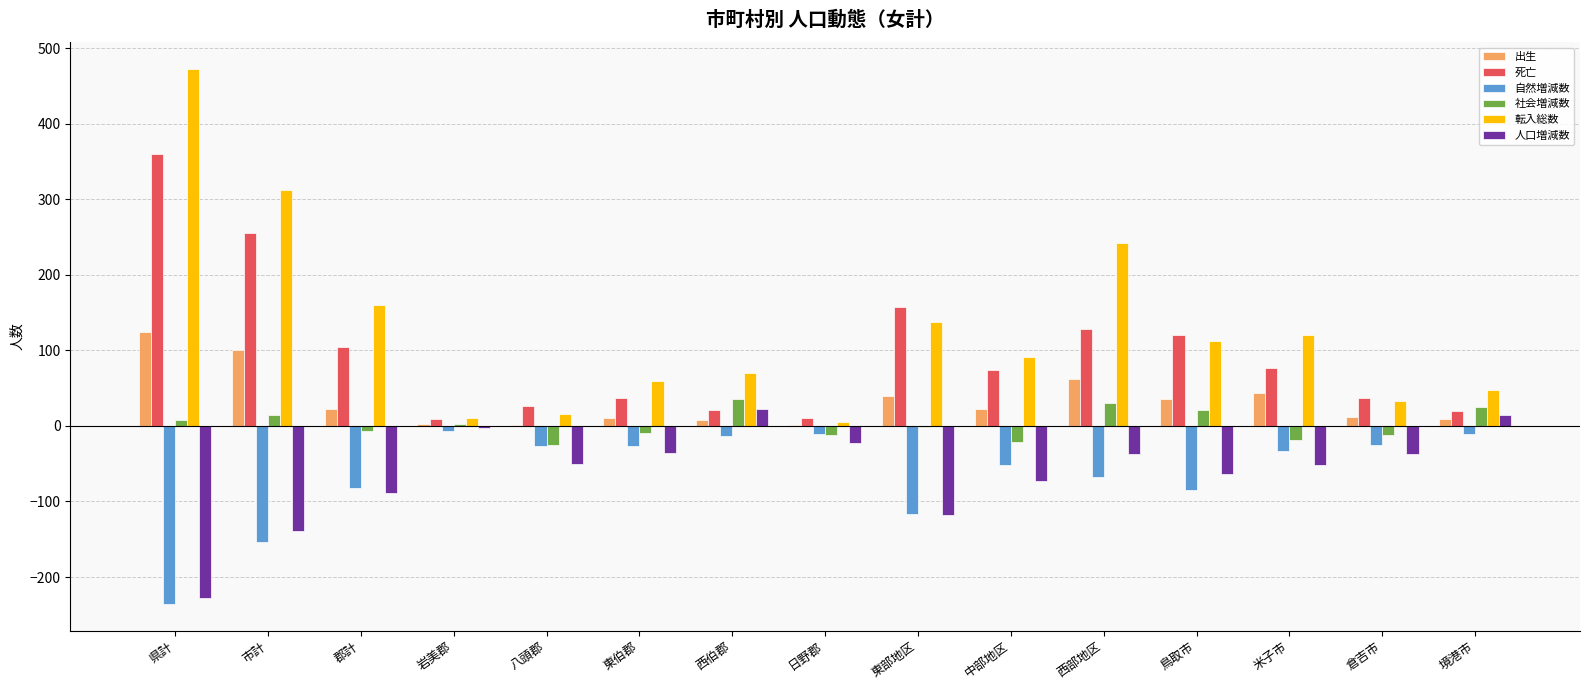

Which series changed the most between 米子市 and 倉吉市?

転入総数